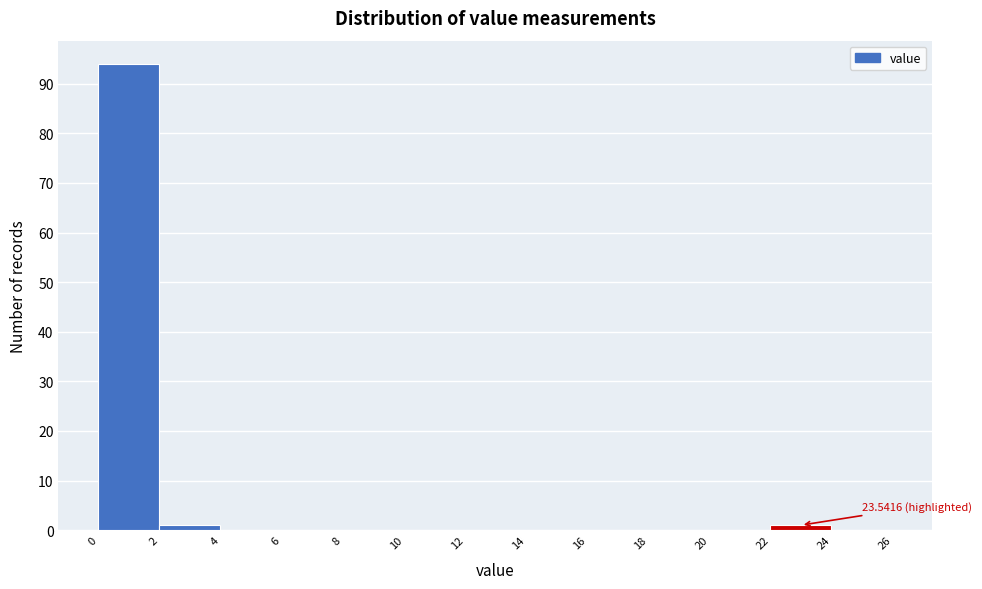

Which range on the x-axis has the tallest bar?

0 to 2